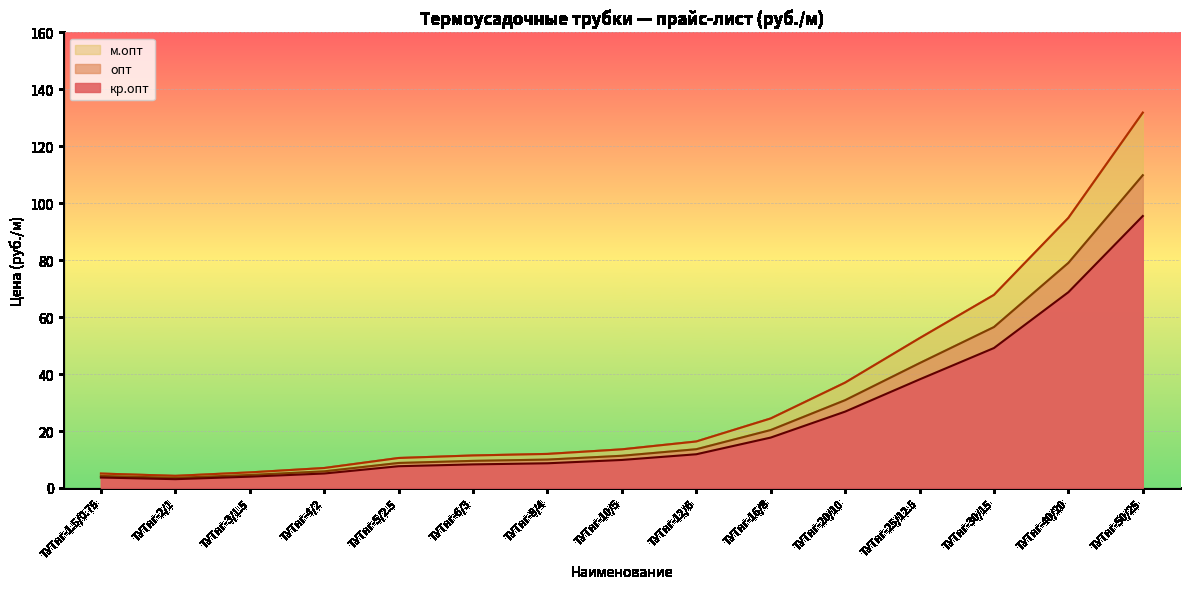

Reading right to left, extract all data points from this chart.

кр.опт: 95.5	68.8	49.1	38.1	26.8	17.7	11.8	9.8	8.7	8.3	7.6	5.1	4.0	3.1	3.7
опт: 109.9	79.1	56.5	43.8	30.8	20.3	13.6	11.3	10.0	9.5	8.8	5.8	4.5	3.5	4.2
м.опт: 131.8	94.9	67.8	52.6	37.0	24.4	16.3	13.6	11.9	11.4	10.5	7.0	5.5	4.2	5.0